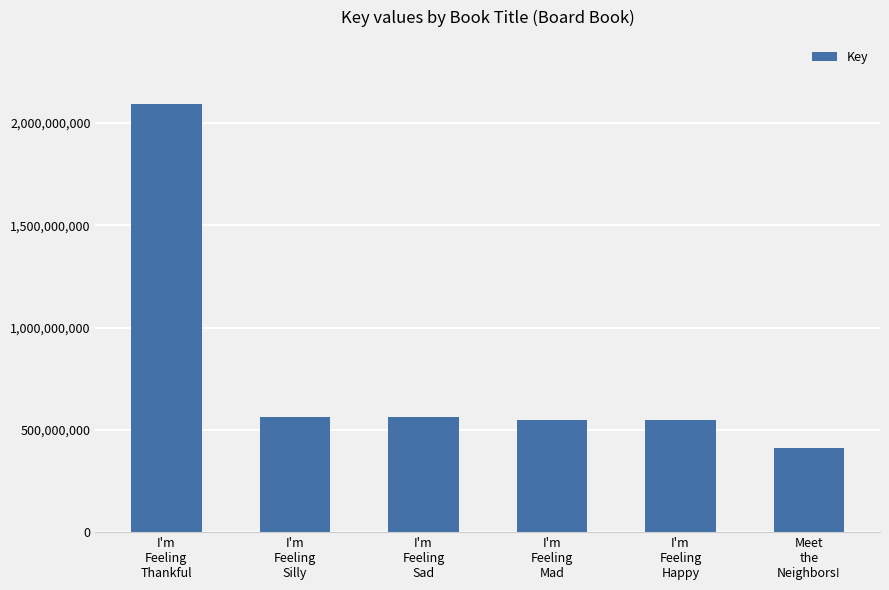

What is the difference between the maximum and second lowest values?

1542794538